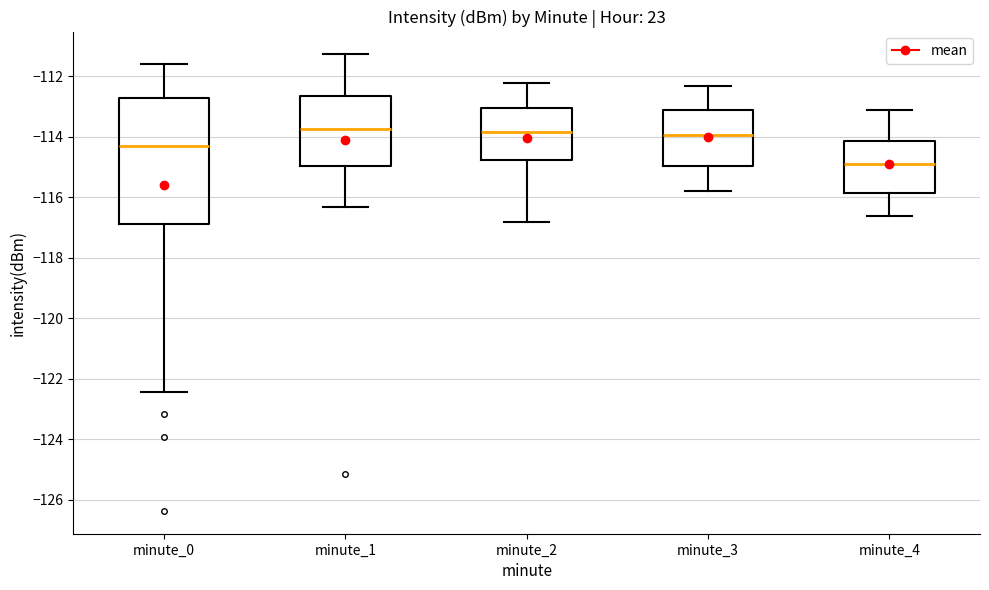

Reading left to right, read every box against the y-axis: the position of its median line, the range the box covers, and the ends of its whiskers. The values are not printed on the chart, so give them approximately, as read against the axis.

minute_0: median -114.4, box -116.8 to -112.6, whiskers -122.4 to -111.6
minute_1: median -113.8, box -115.0 to -112.6, whiskers -116.2 to -111.2
minute_2: median -113.8, box -114.8 to -113.0, whiskers -116.8 to -112.2
minute_3: median -114.0, box -115.0 to -113.2, whiskers -115.8 to -112.2
minute_4: median -114.8, box -115.8 to -114.2, whiskers -116.6 to -113.0